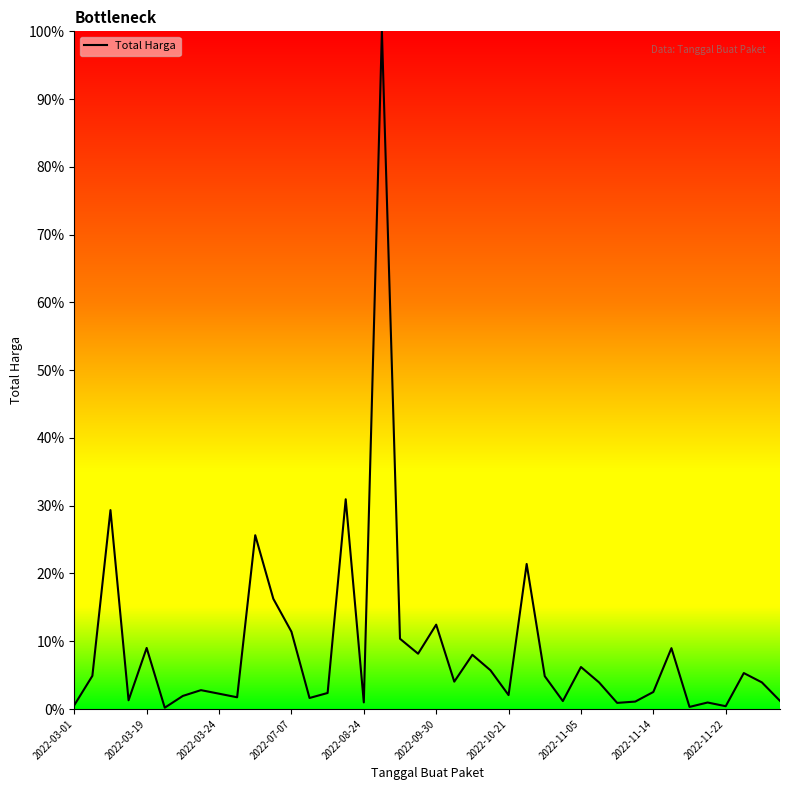

What is the difference between the maximum and minimum values?

99.8